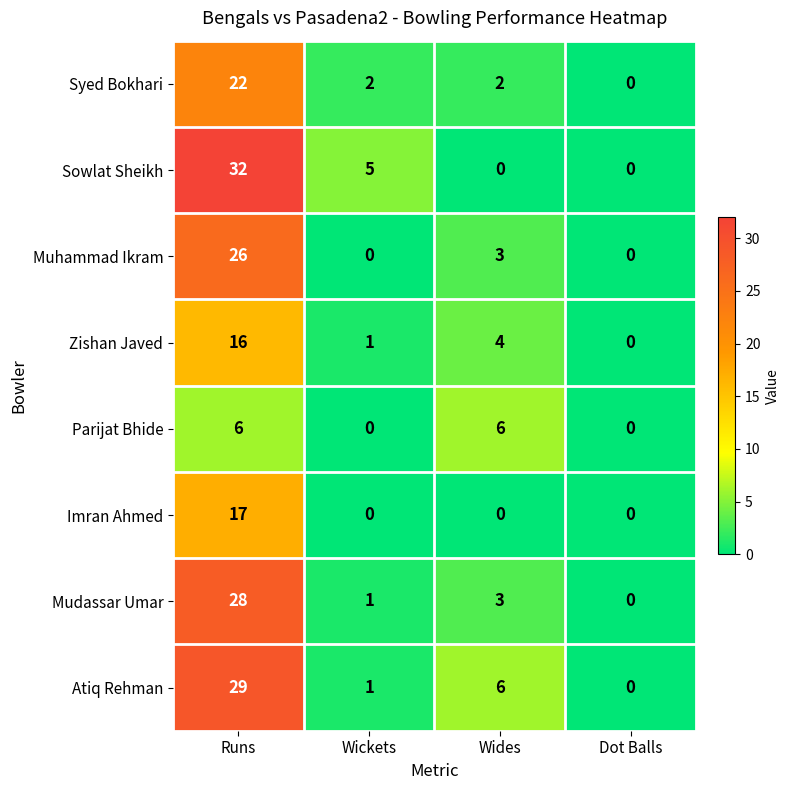

What is the sum of all Atiq Rehman values?

36